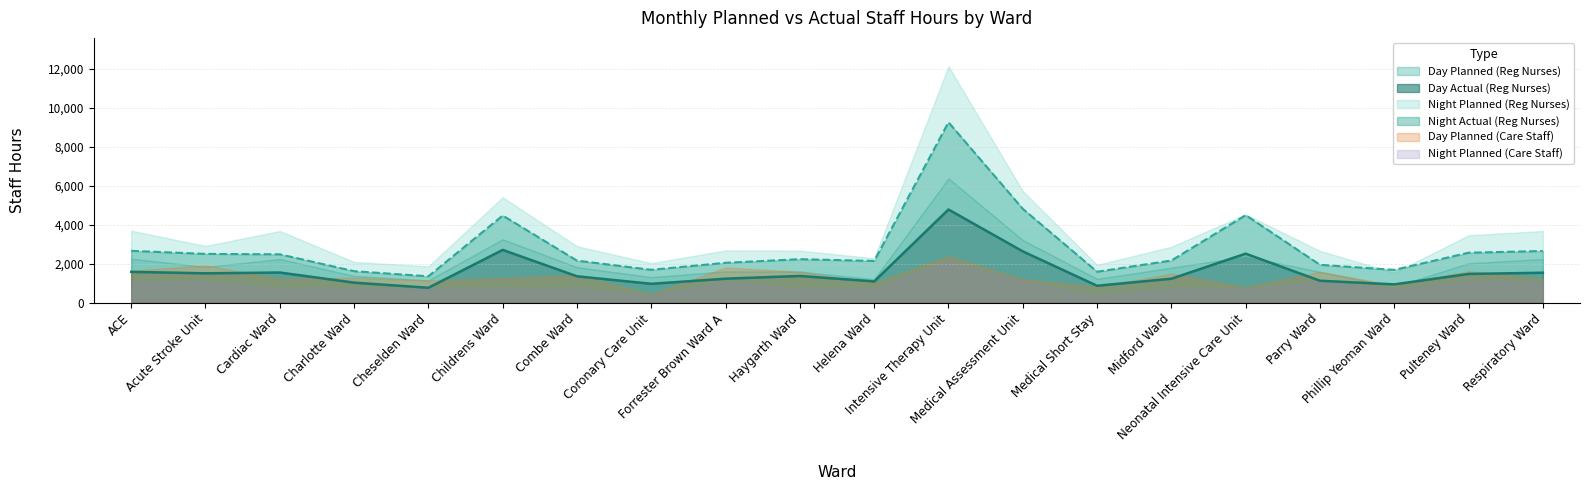

At which category is the sum across all series the highest?

Intensive Therapy Unit